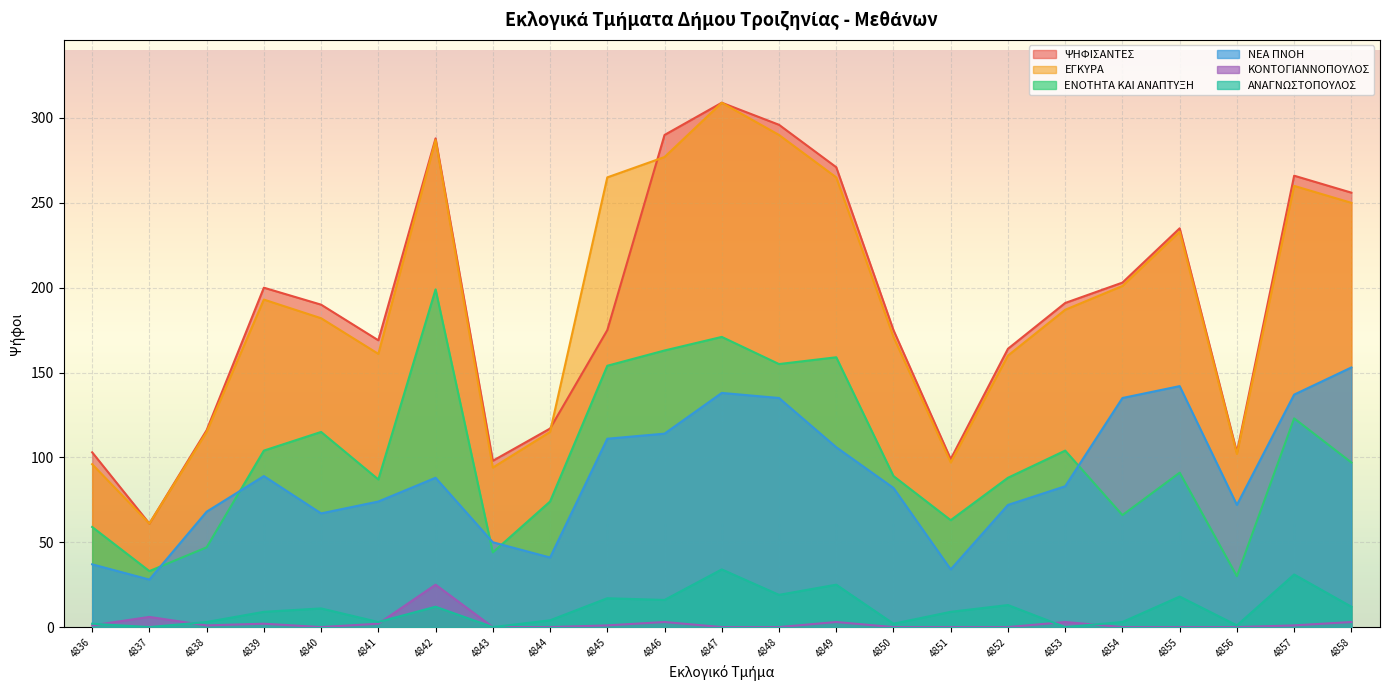

How many times do ΚΟΝΤΟΓΙΑΝΝΟΠΟΥΛΟΣ and ΑΝΑΓΝΩΣΤΟΠΟΥΛΟΣ cross each other?

5